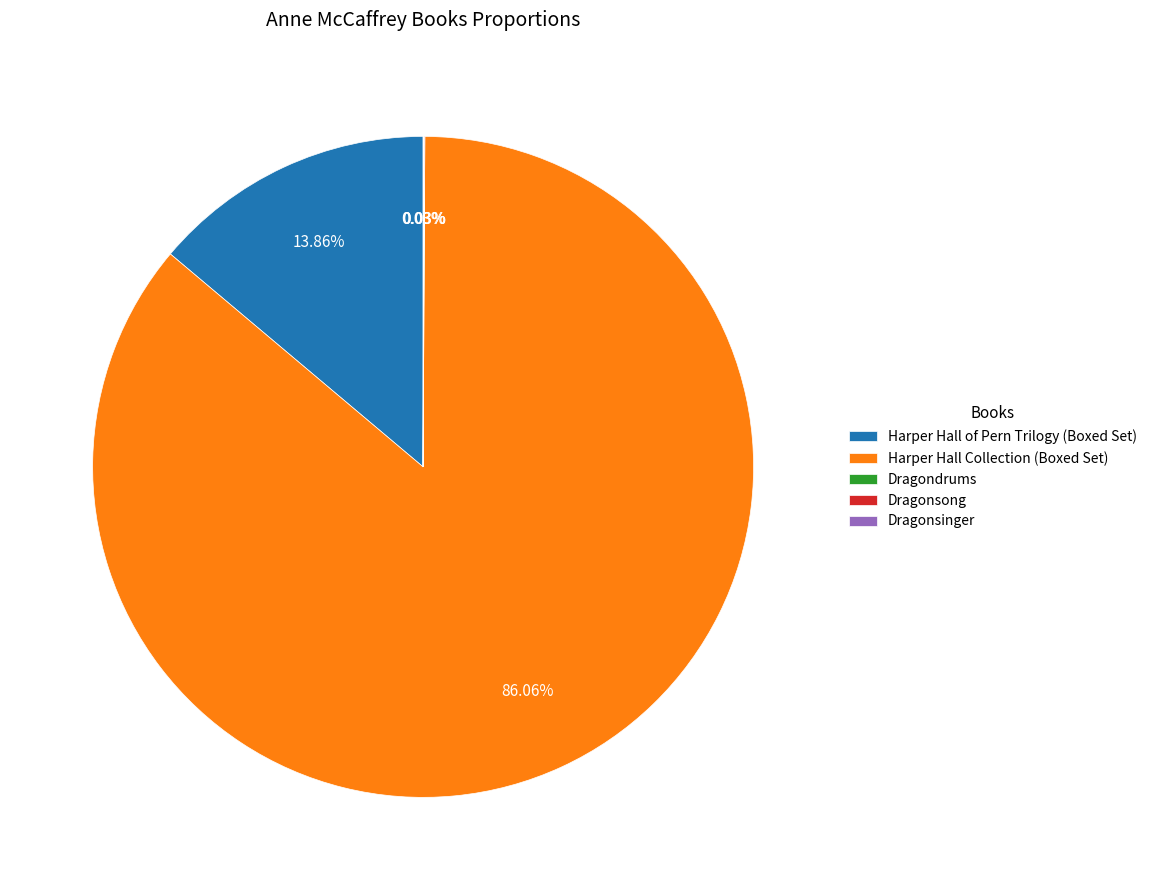

What is the largest slice in the pie chart?

Harper Hall Collection (Boxed Set)